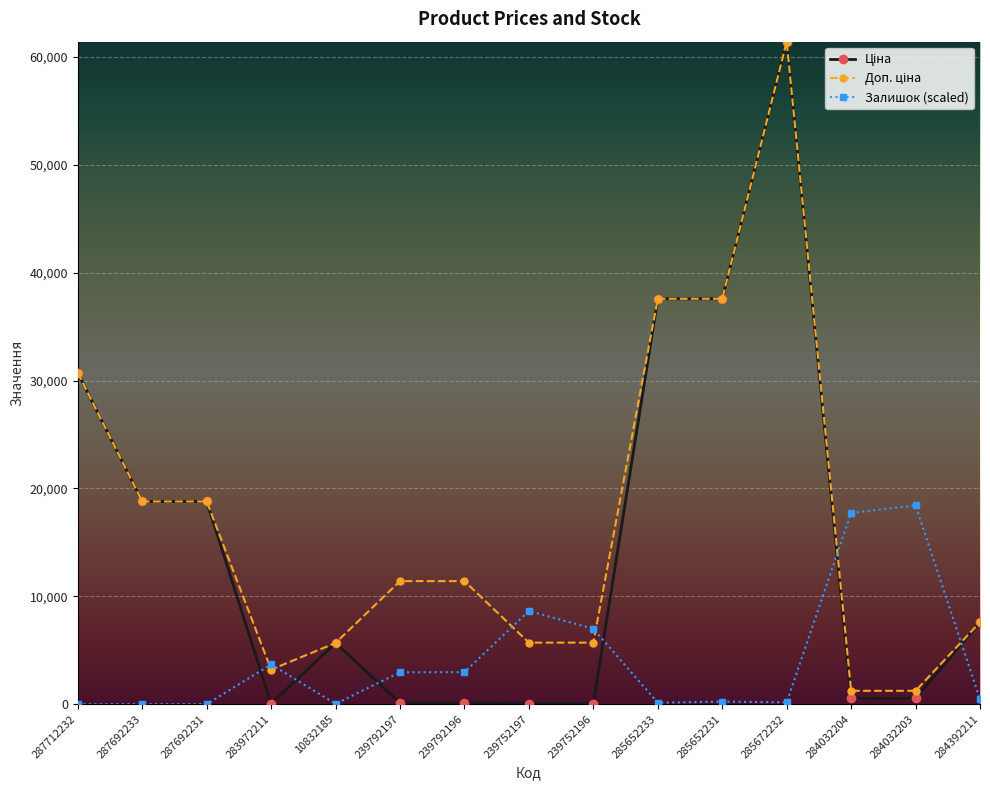

Does the chart display data point markers on the line(s)?

Yes